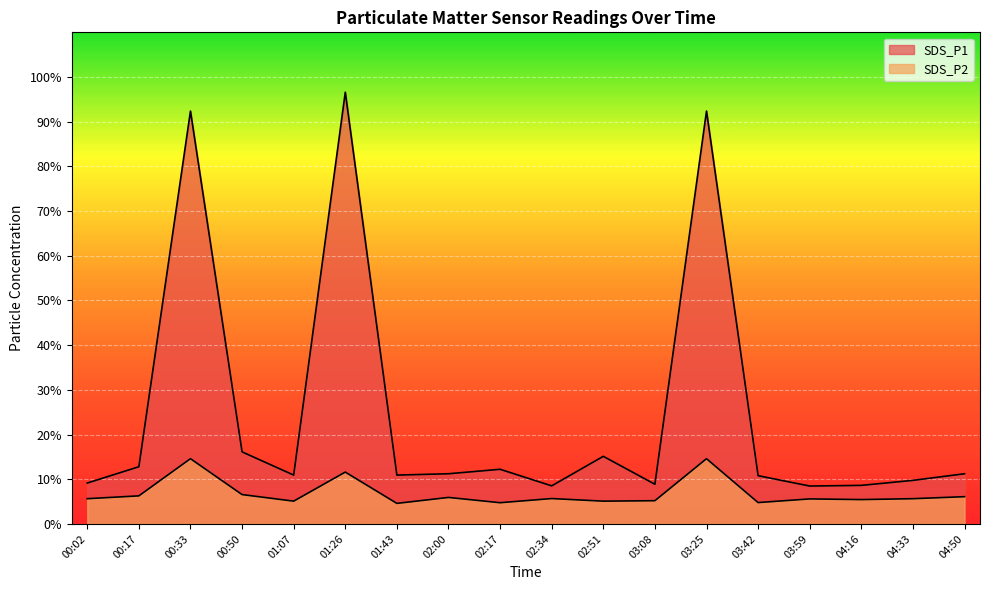

The SDS_P1 series shows 10.9 at 01:07. True or false?

True